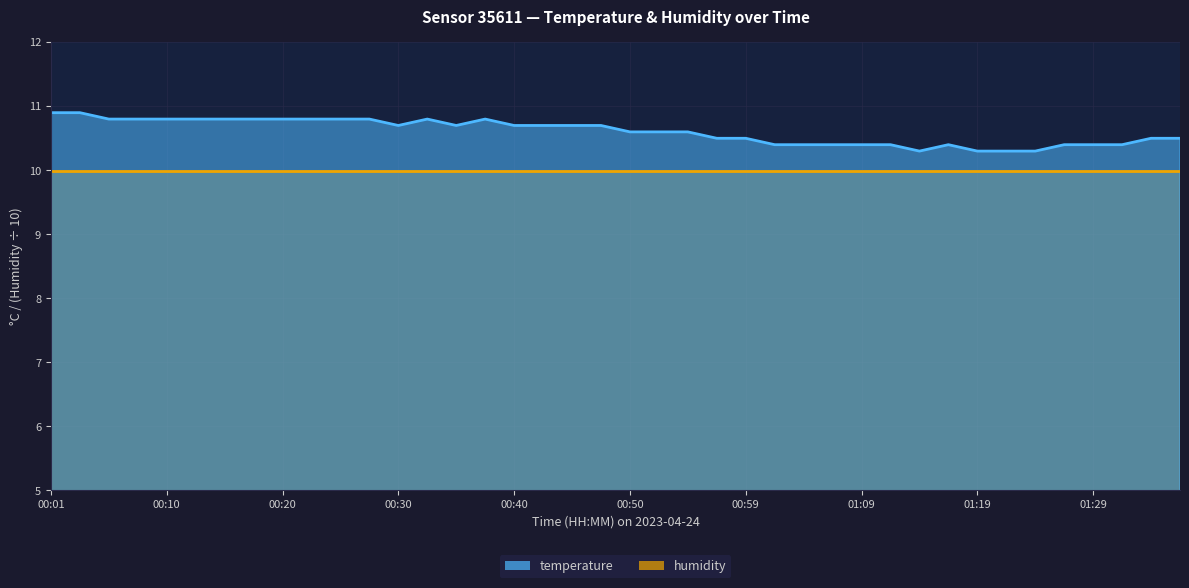

Which category has the lowest value across all series?

01:14